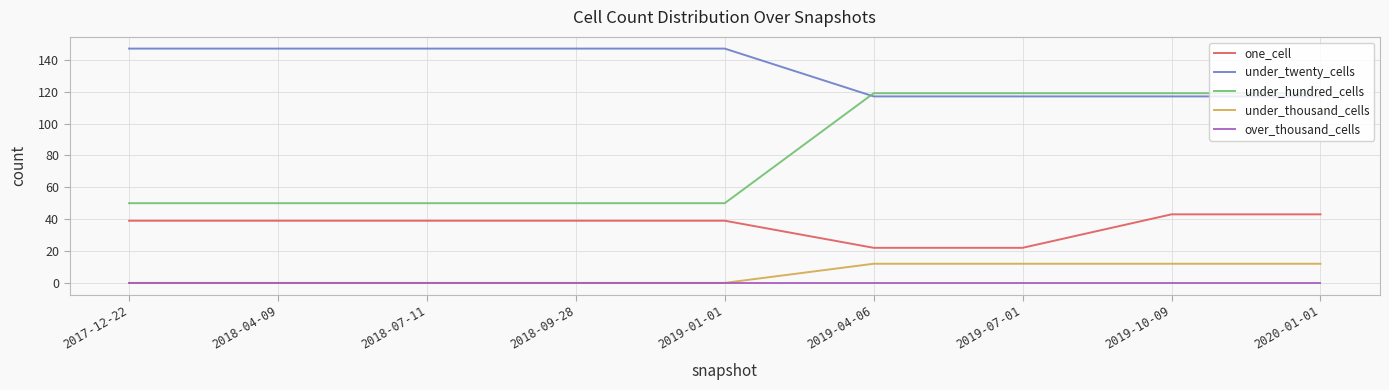

Which series has the widest spread of values?

under_hundred_cells